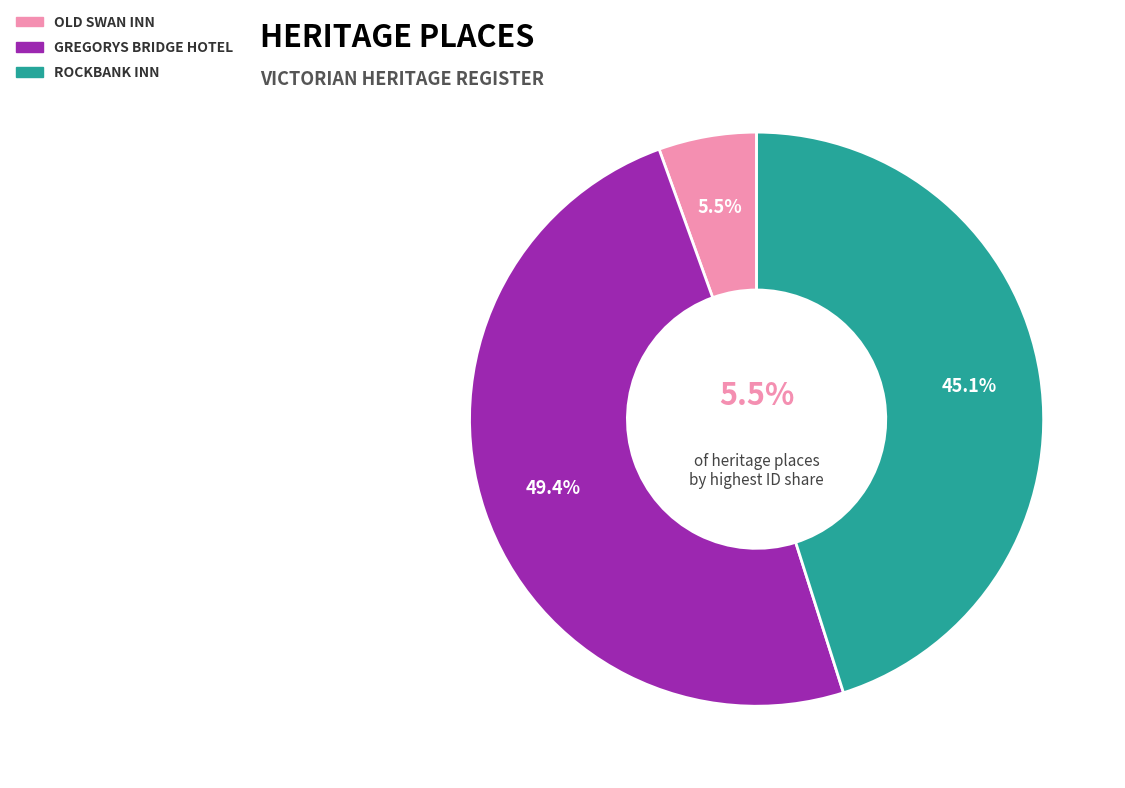

The ROCKBANK INN slice represents 37% of the pie. True or false?

False